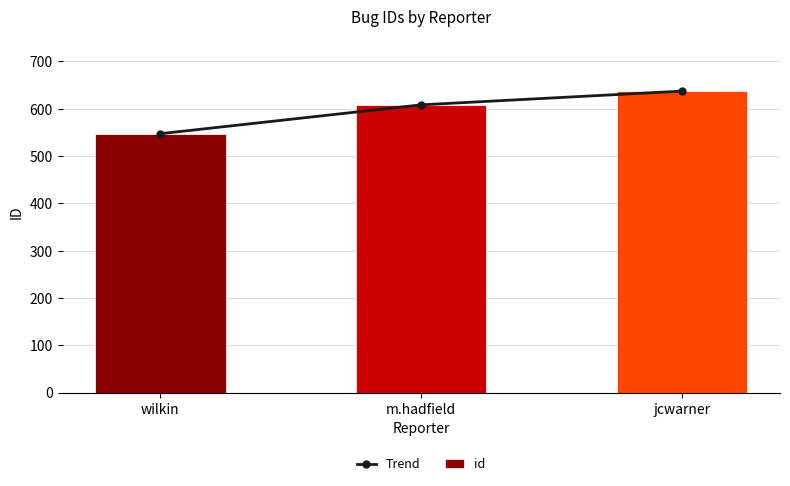

List the series in order of their peak value, lowest first.

Trend, id